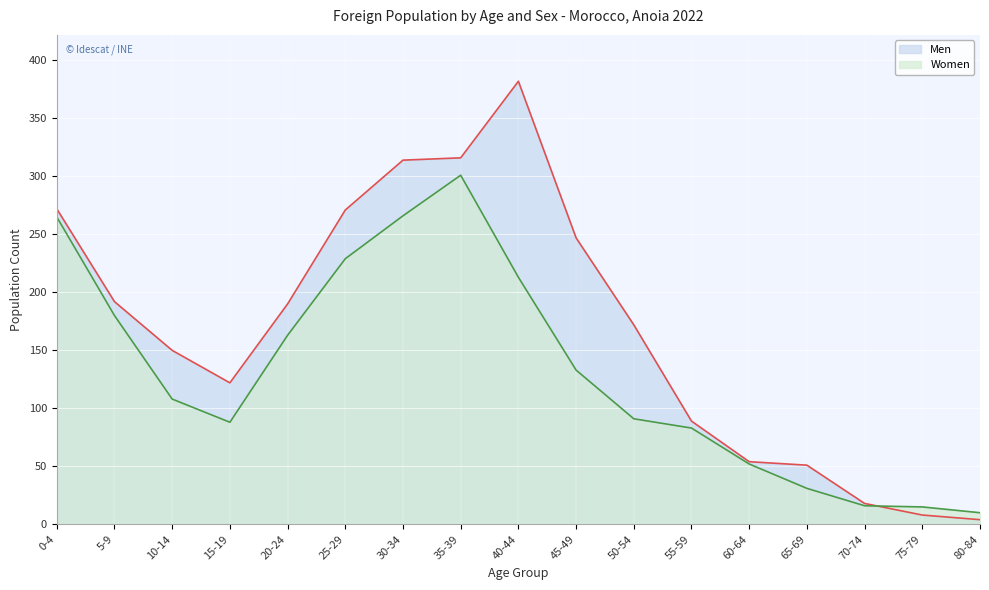

How many categories are shown in the chart?

17